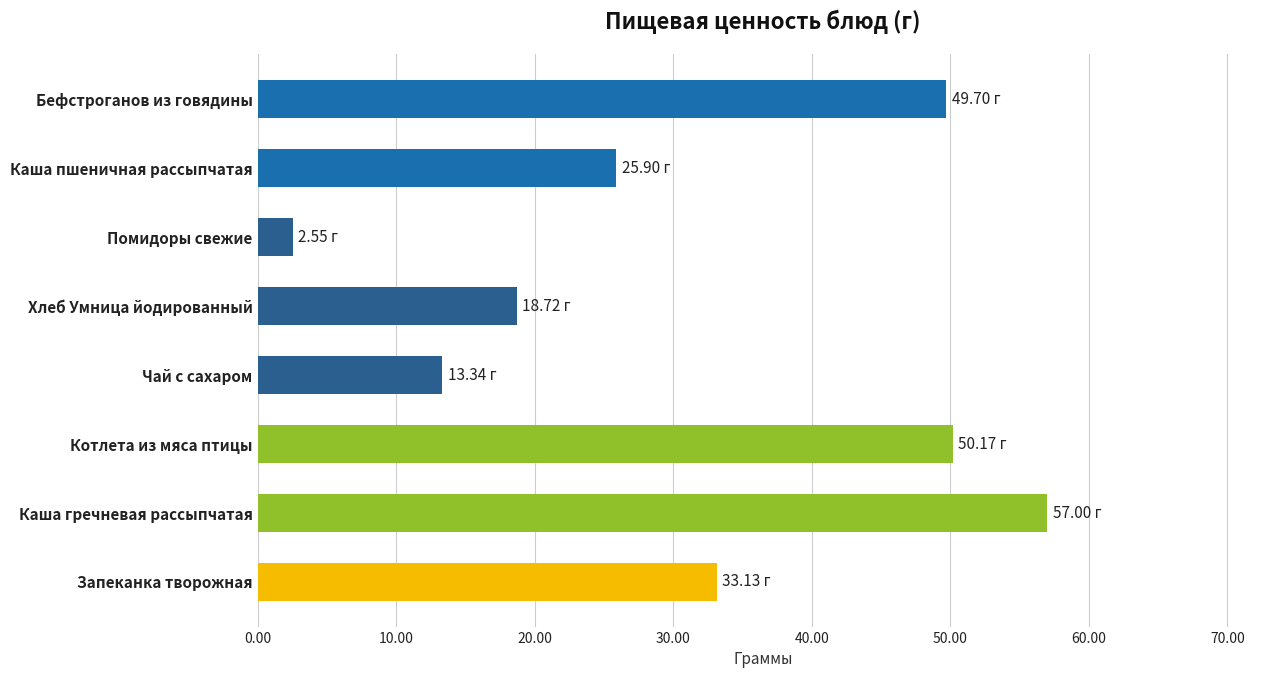

What is the label of the 3rd bar from the top?

Помидоры свежие